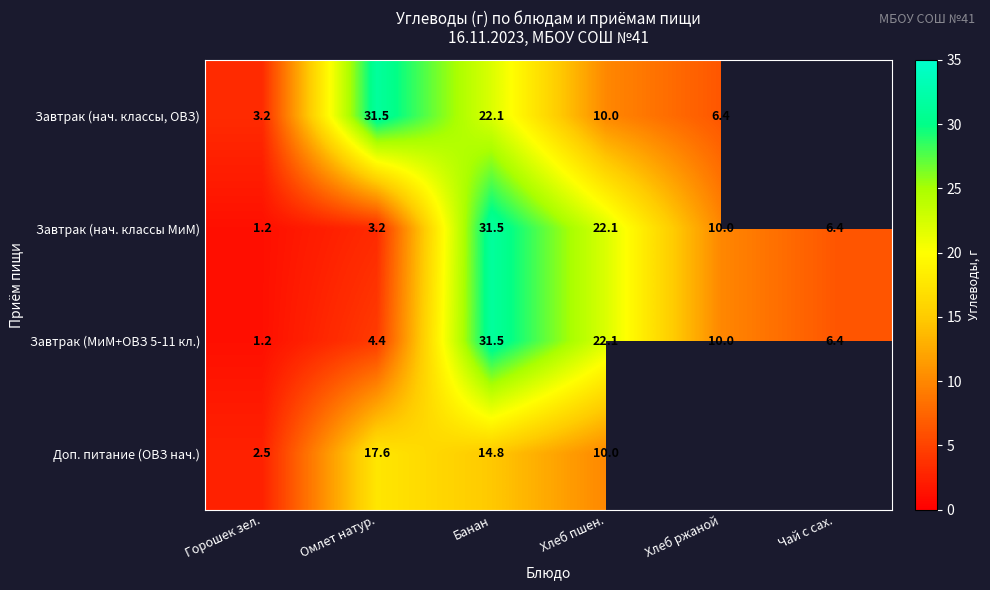

What is the difference between the highest and lowest values at Горошек зел.?

2.0